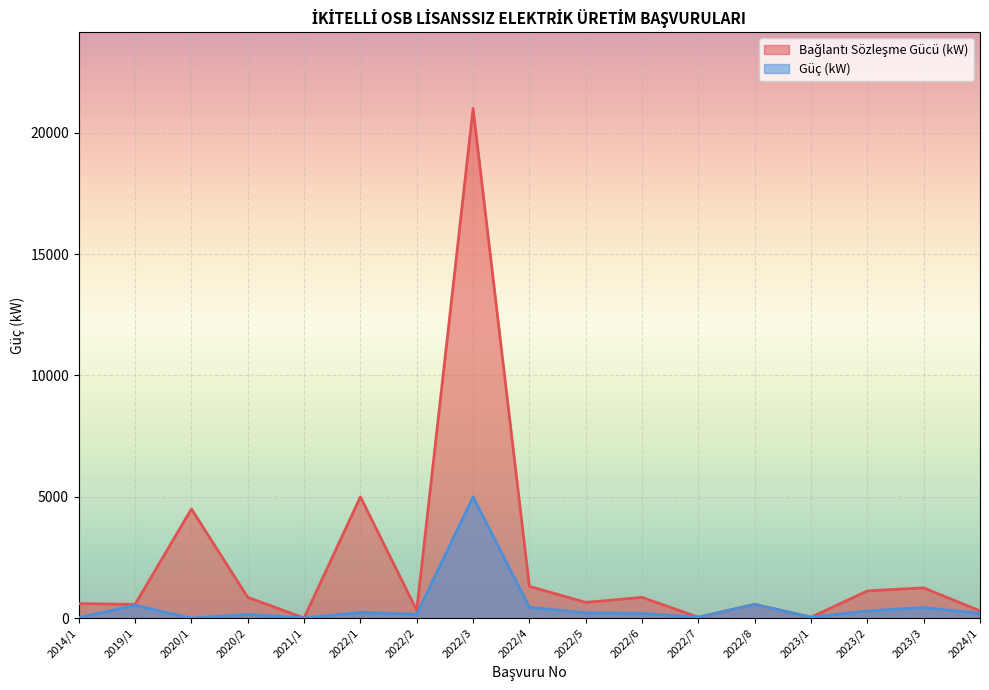

True or false: Bağlantı Sözleşme Gücü (kW) and Güç (kW) cross at least once.

False